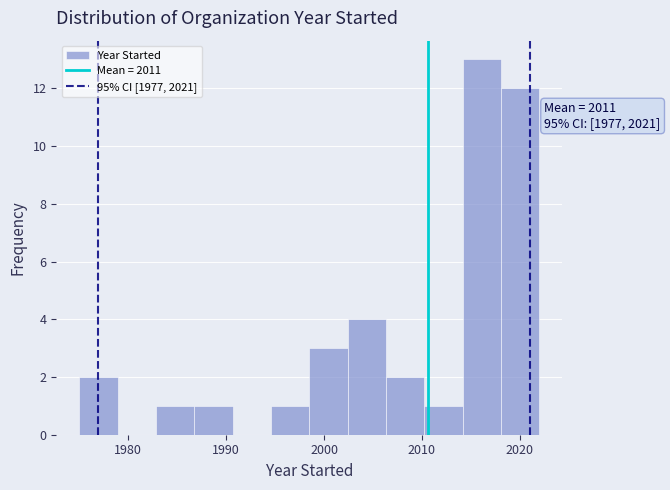

Read against the x-axis, roughly where is the centre of the tallest bar?

2016